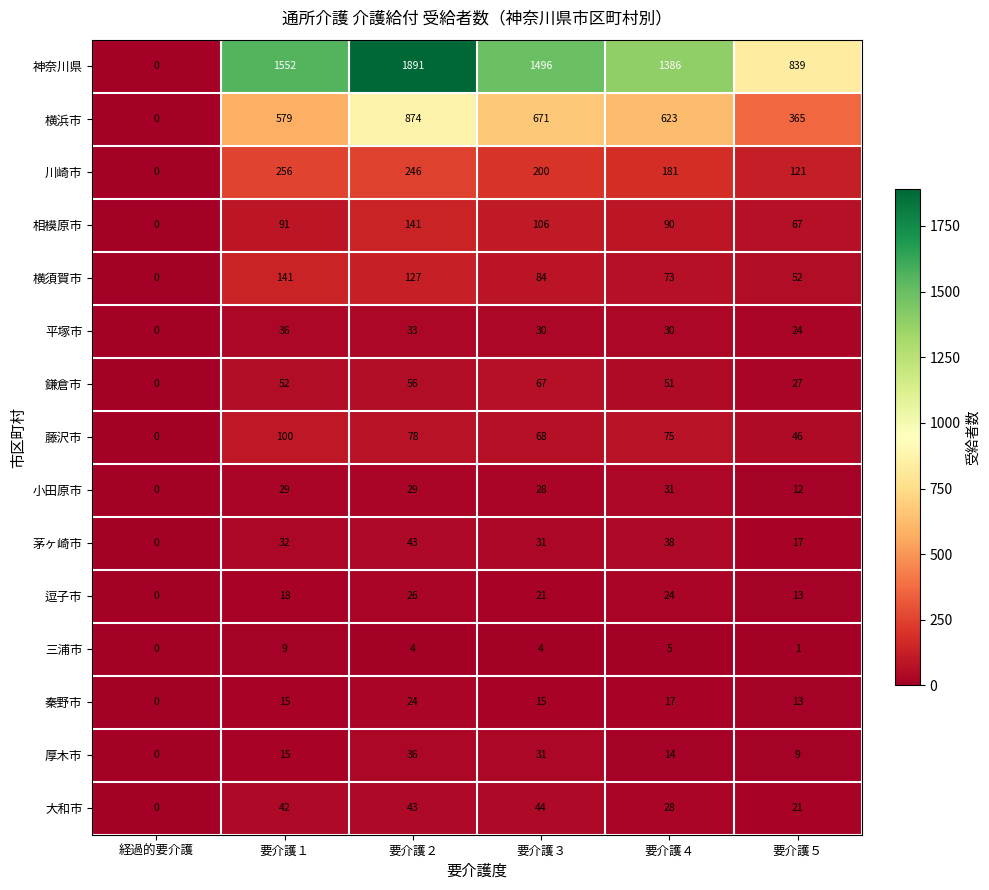

The value of 逗子市 at 経過的要介護 is 8. True or false?

False